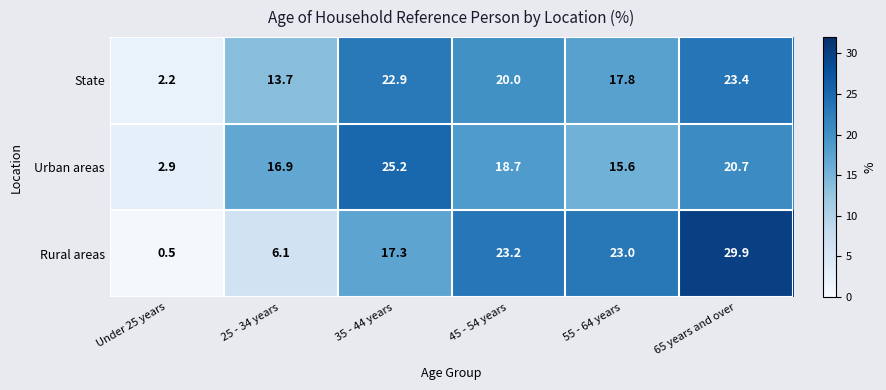

What is the total value across all series at 35 - 44 years?

65.4